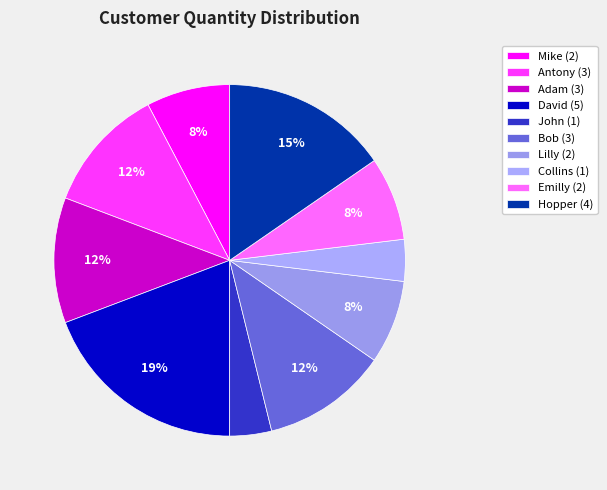

How many slices are in this pie chart?

10